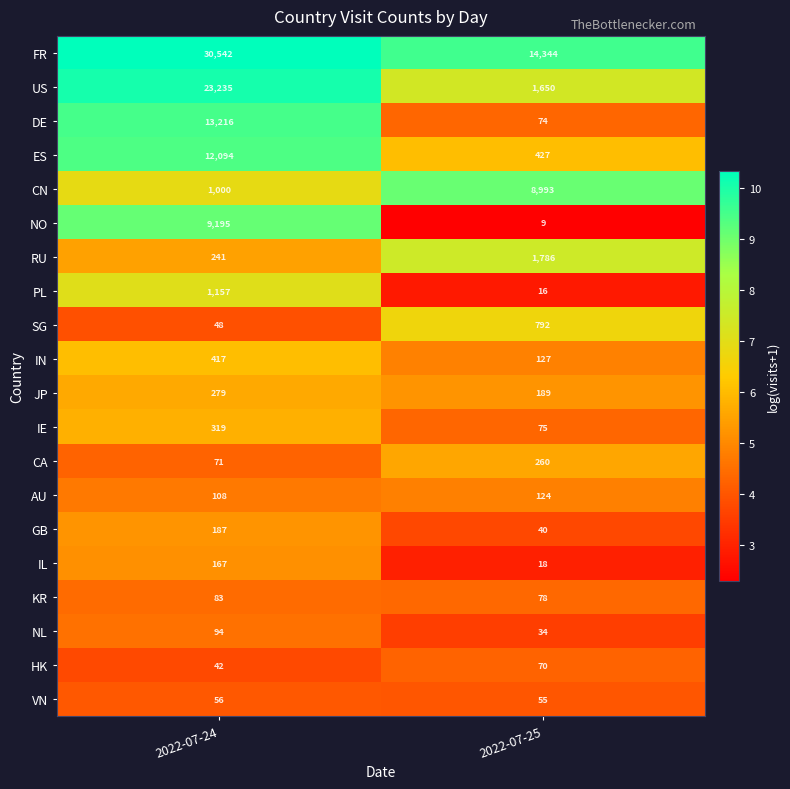

What is the total value across all series at 2022-07-24?

92551